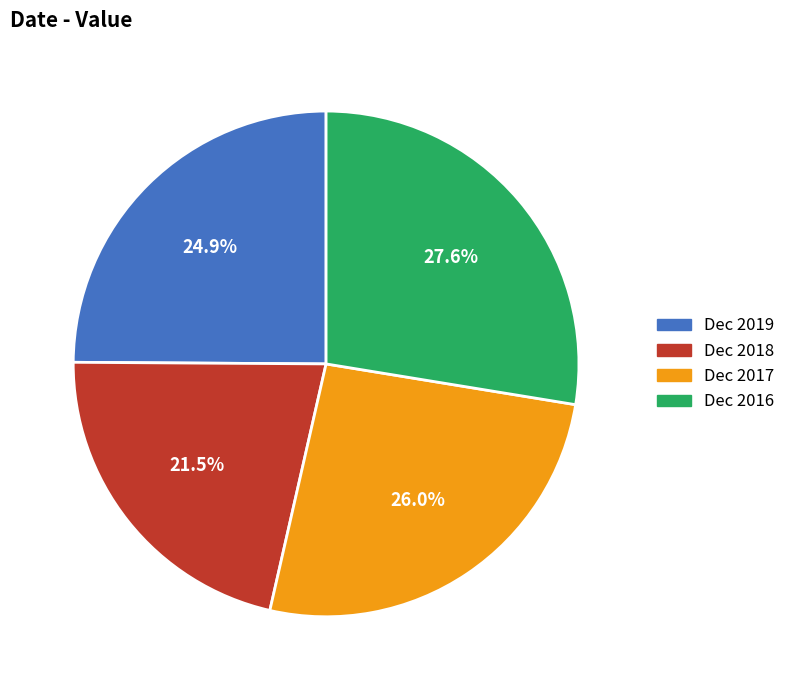

How many slices are in this pie chart?

4